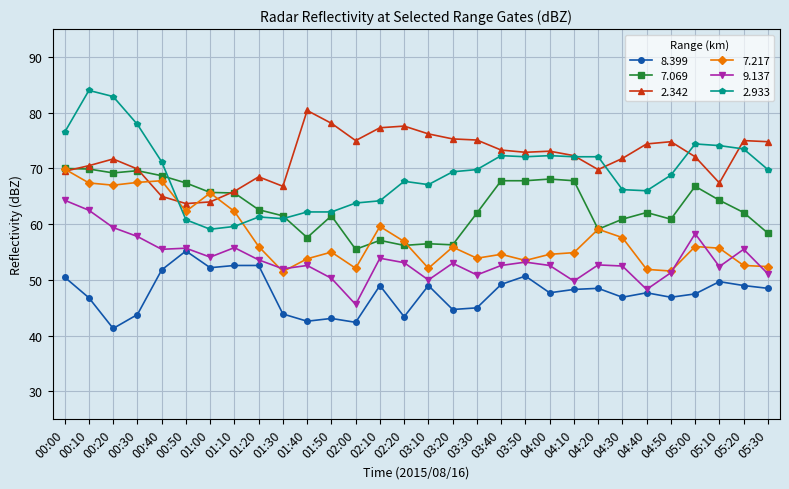

At 04:40, list the series in order from smallest to largest.

8.399, 9.137, 7.217, 7.069, 2.933, 2.342